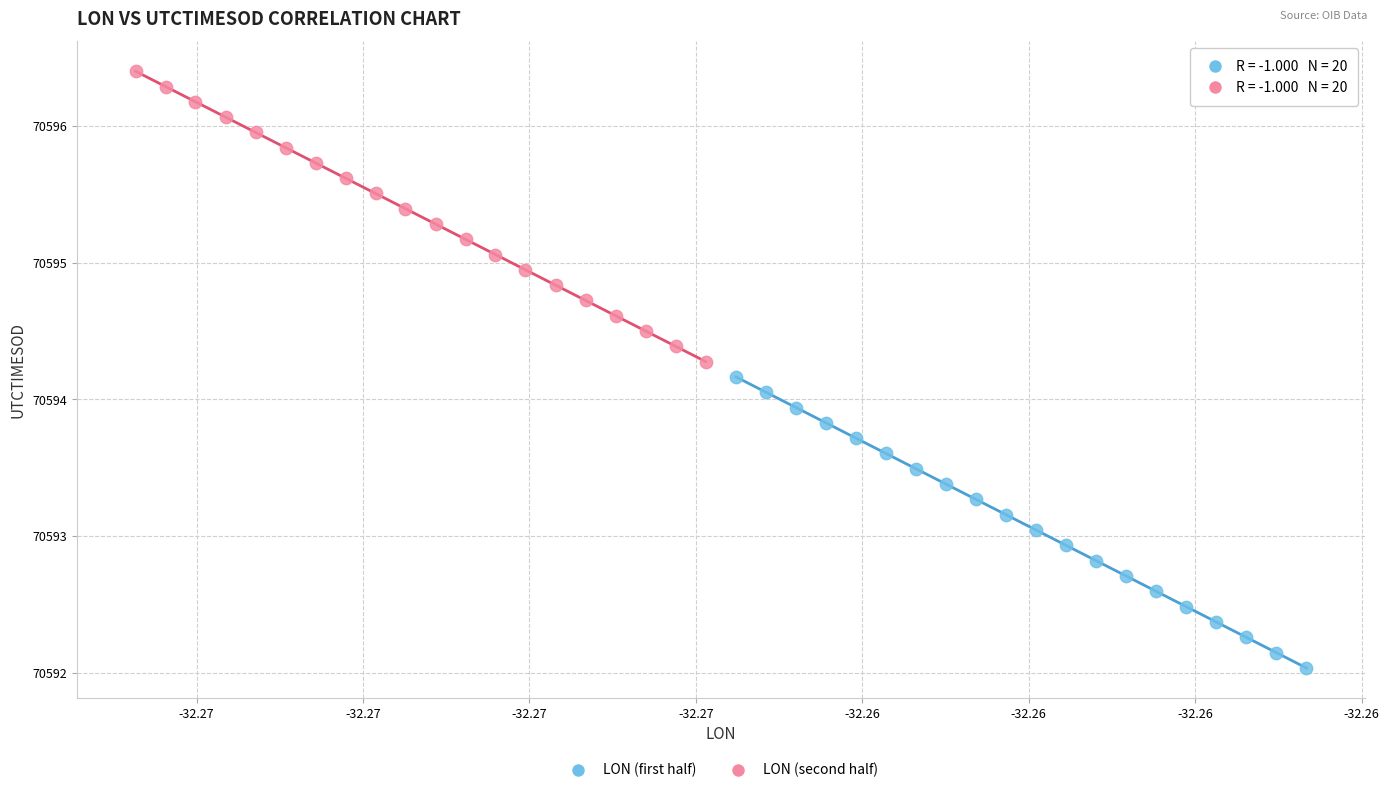

What are all the series names shown in the legend?

LON (first half), LON (second half)